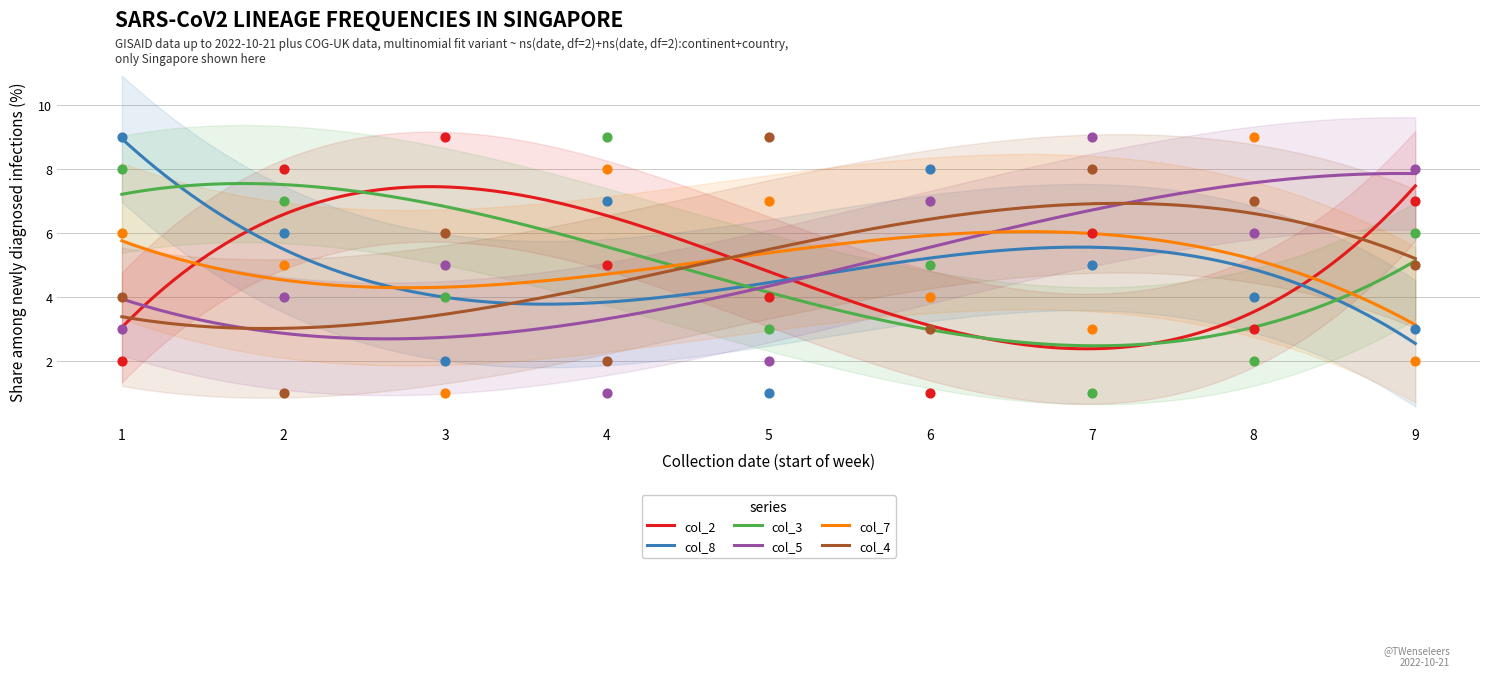

Is the value of col_4 at 8 greater than the value of col_5 at 4?

Yes